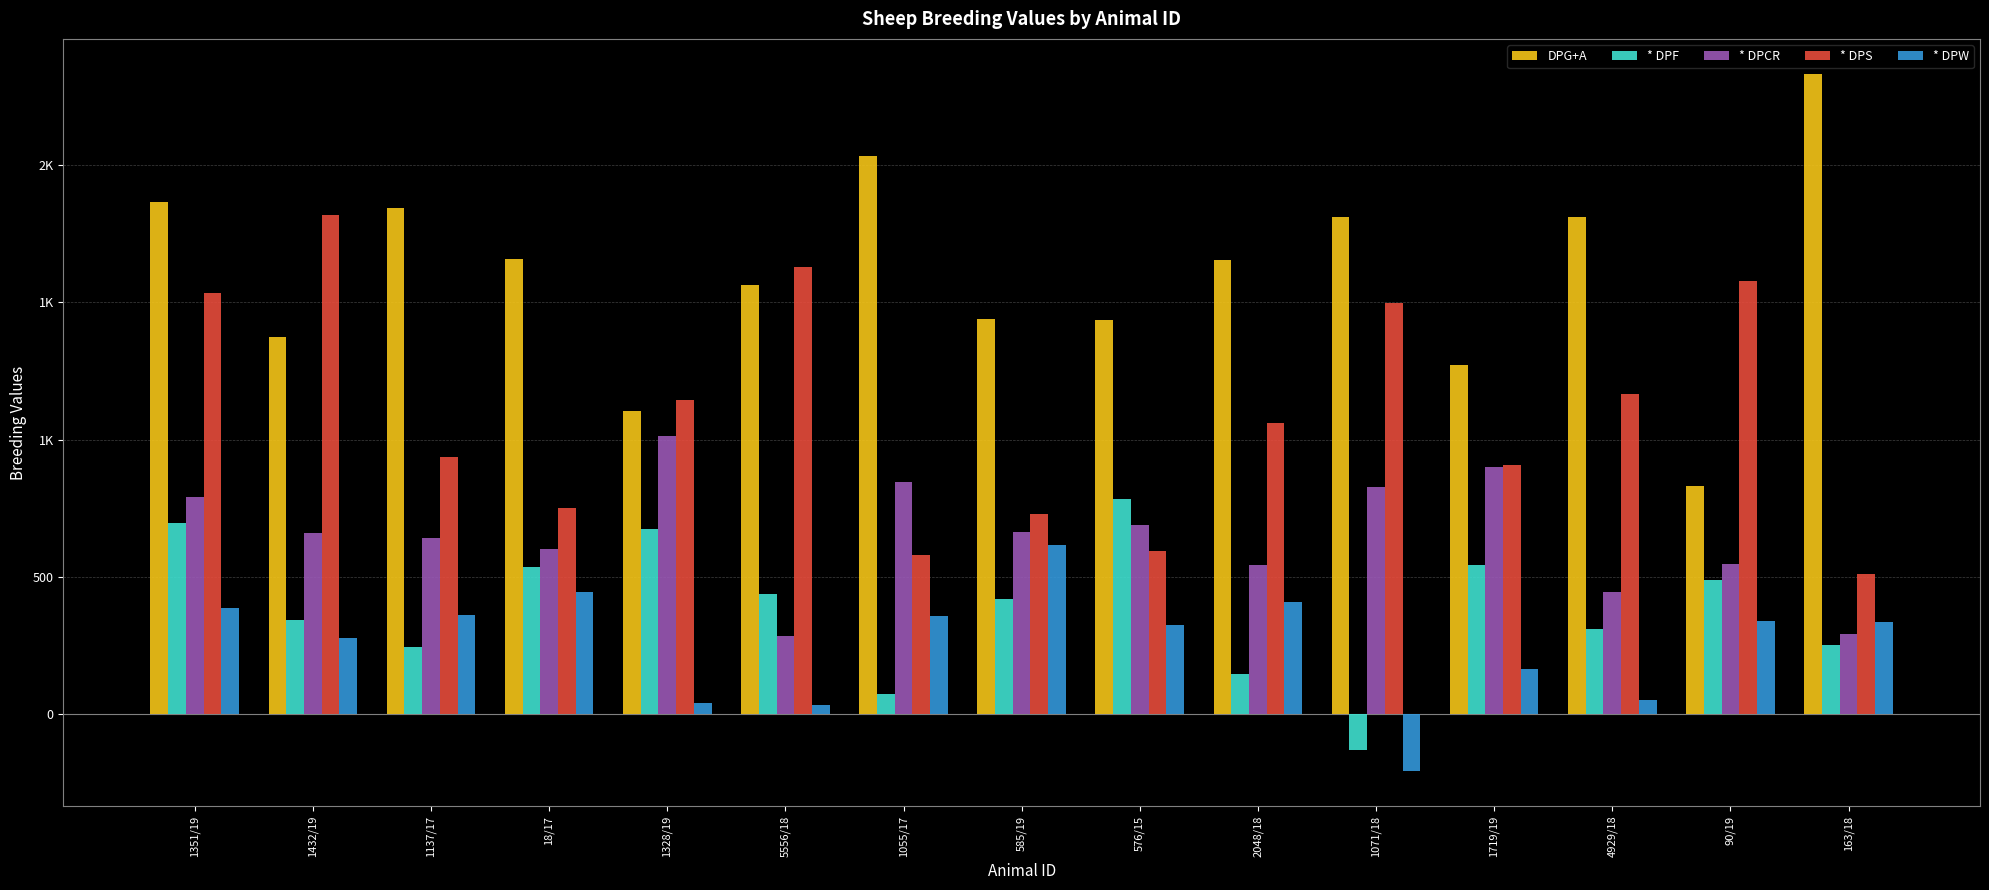

What are all the series names shown in the legend?

DPG+A, * DPF, * DPCR, * DPS, * DPW